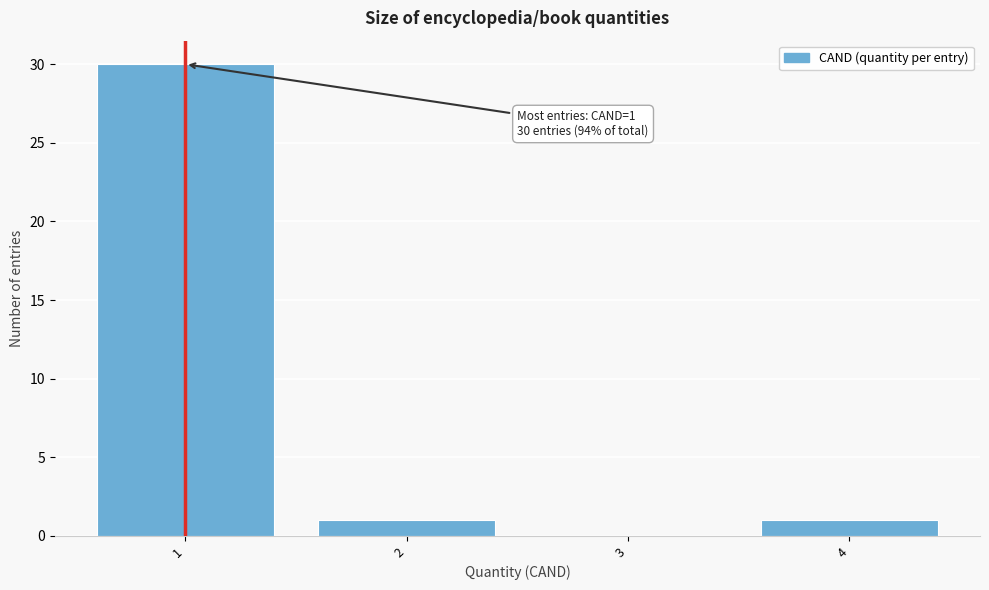

Which range on the x-axis has the tallest bar?

0.5 to 1.5